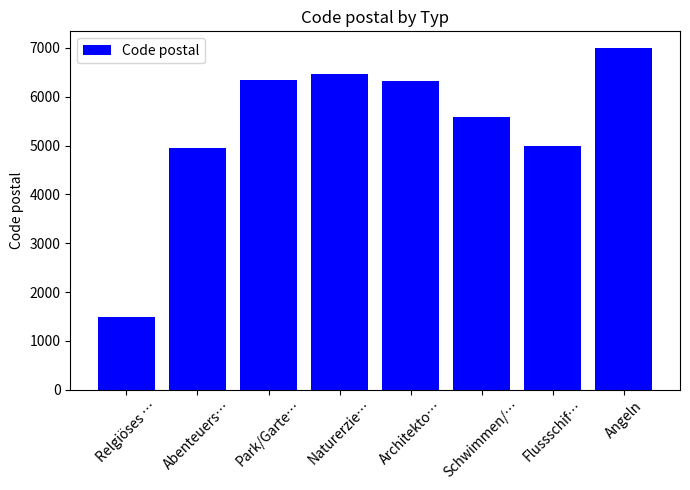

Does the chart contain any negative values?

No